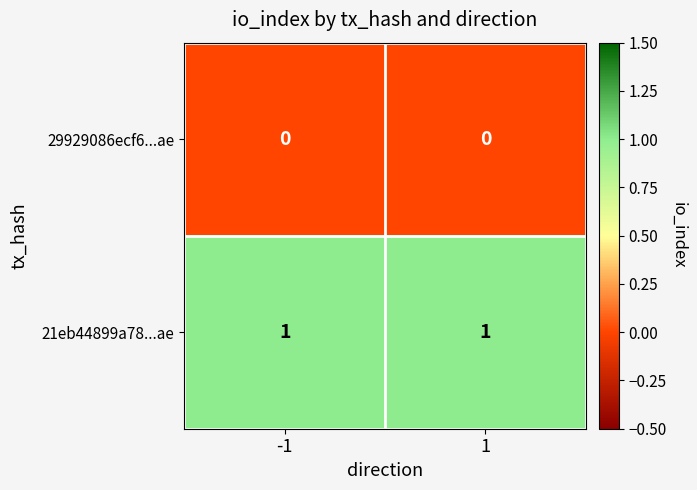

What is the total value across all series at -1?

1